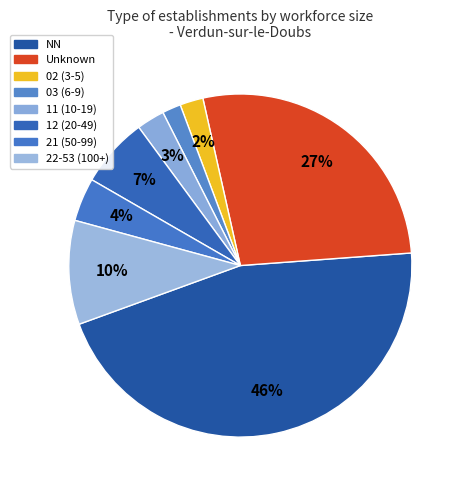

How many slices are in this pie chart?

8